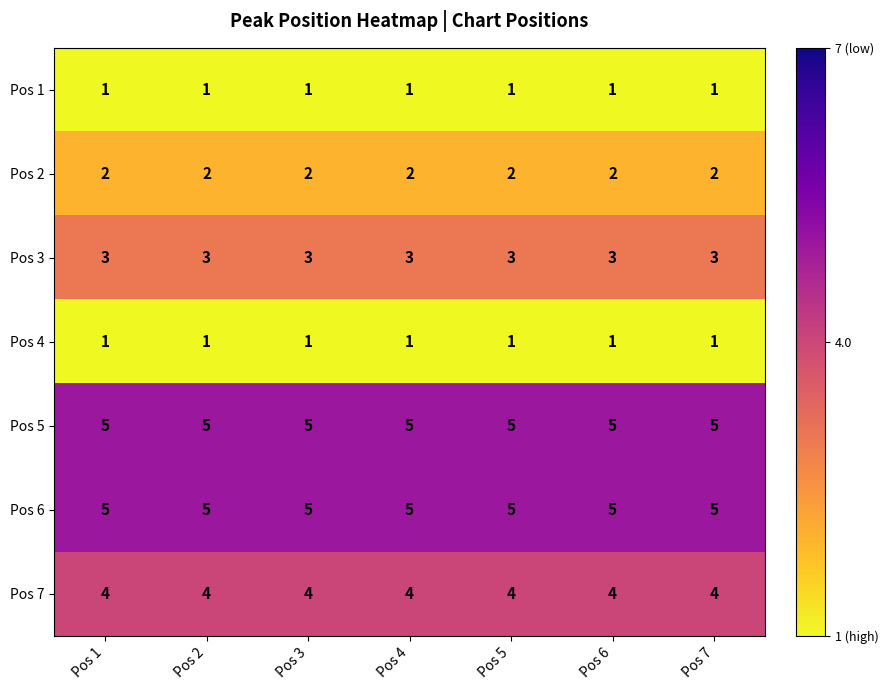

What is the total value across all series at Pos 7?

21